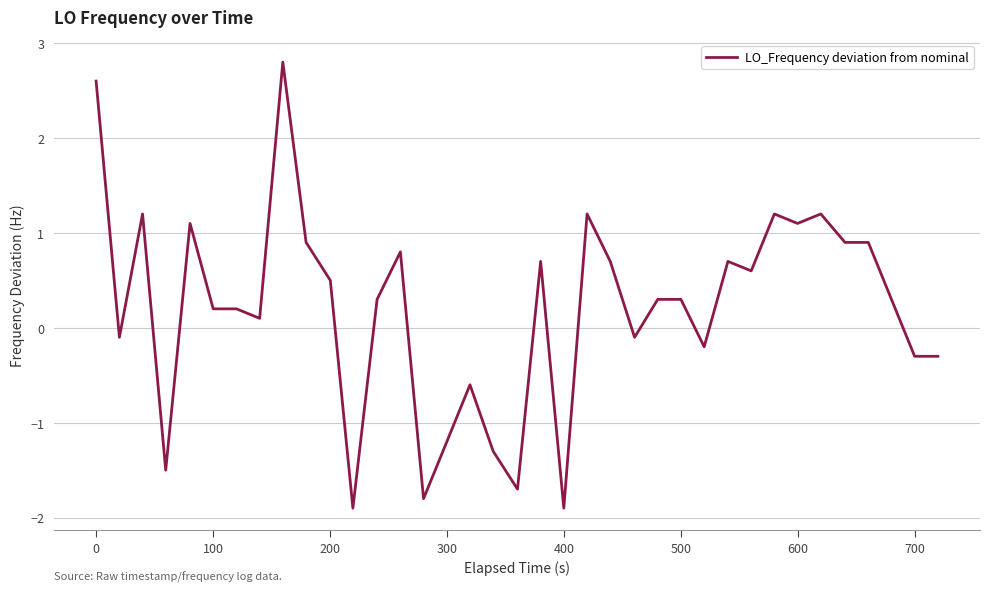

What is the difference between the maximum and minimum values?

4.7